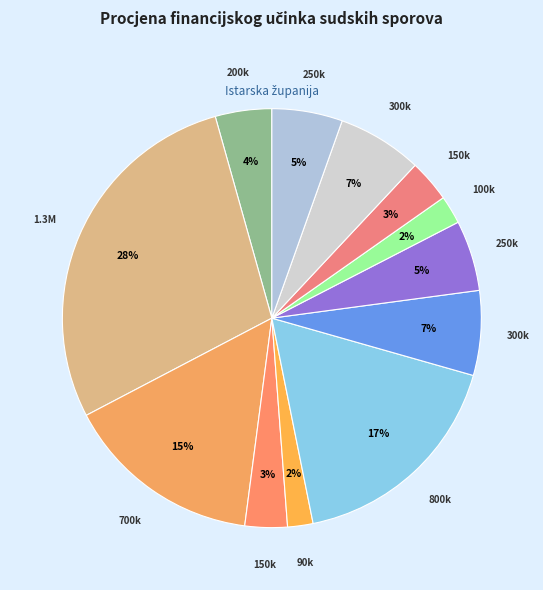

Count the number of slices in the pie.

12